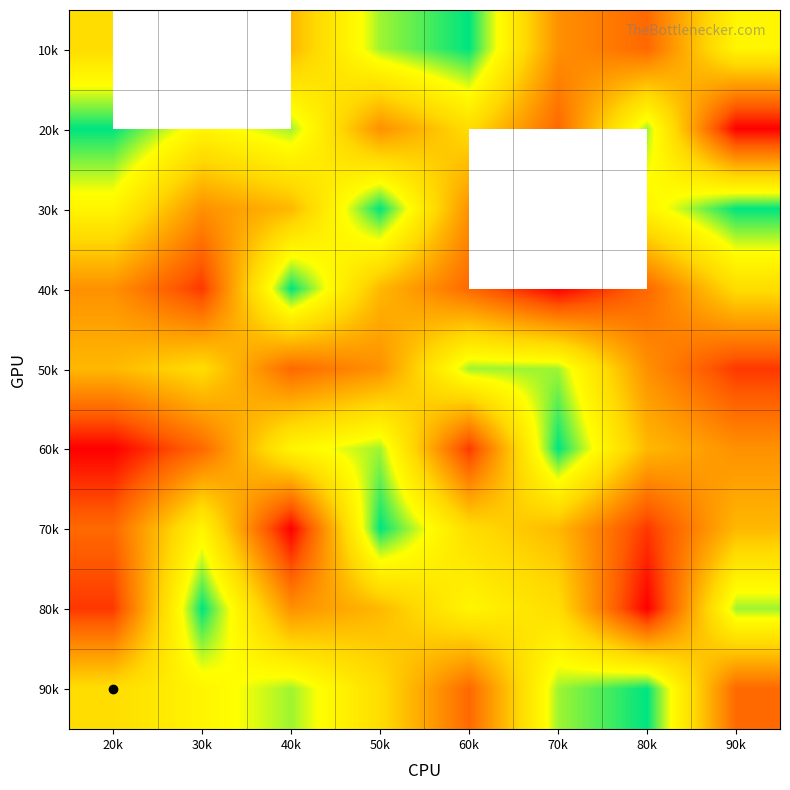

At how many categories does at least one series exceed 5?

8